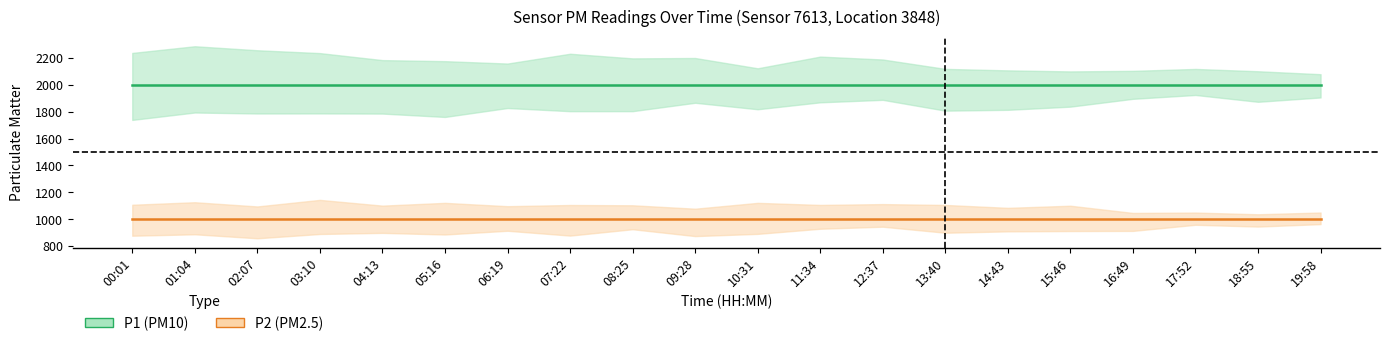

Which series has the largest range (max minus min)?

P1